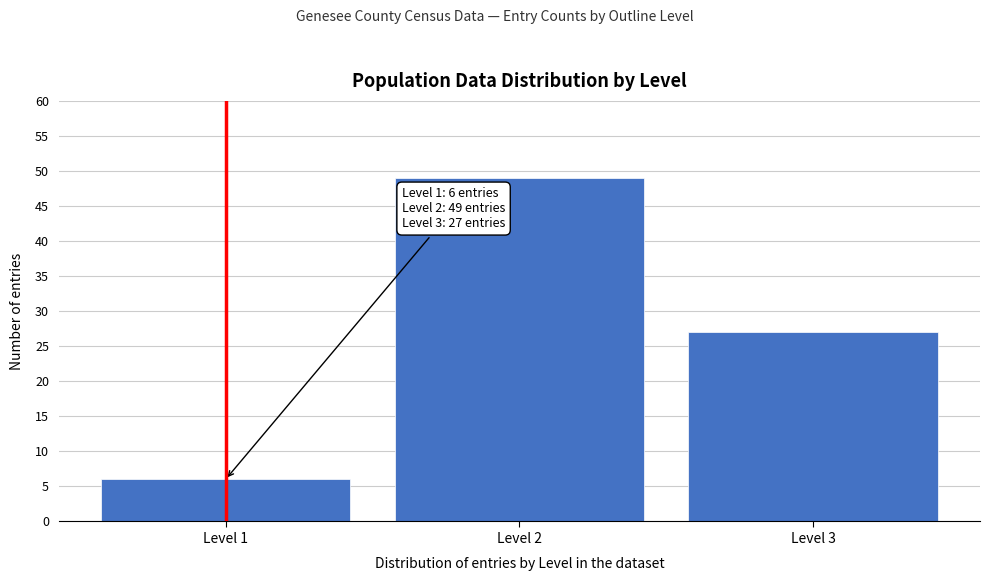

Reading left to right, extract all data points from this chart.

6	49	27